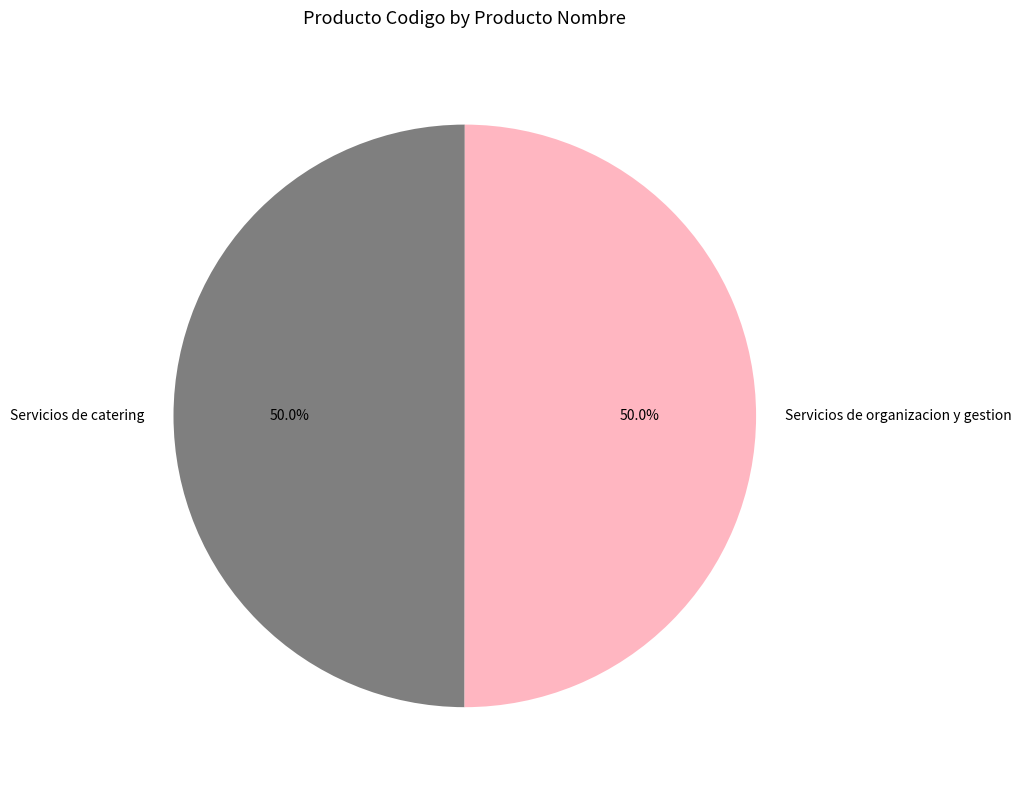

How much of the chart is everything except Servicios de catering?

50.0%